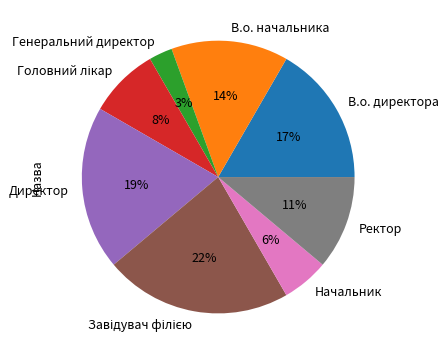

Which has a higher value, Ректор or Начальник?

Ректор